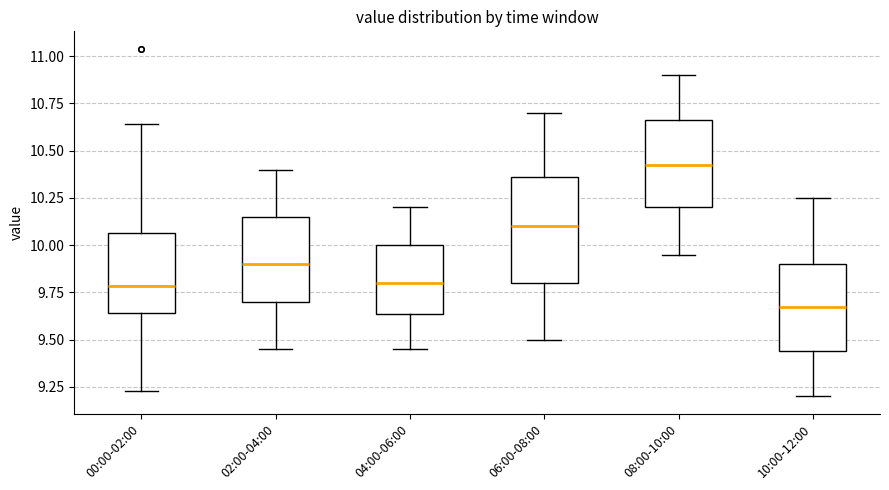

Comparing the boxes themselves (not the whiskers), which one is the tallest?

06:00-08:00